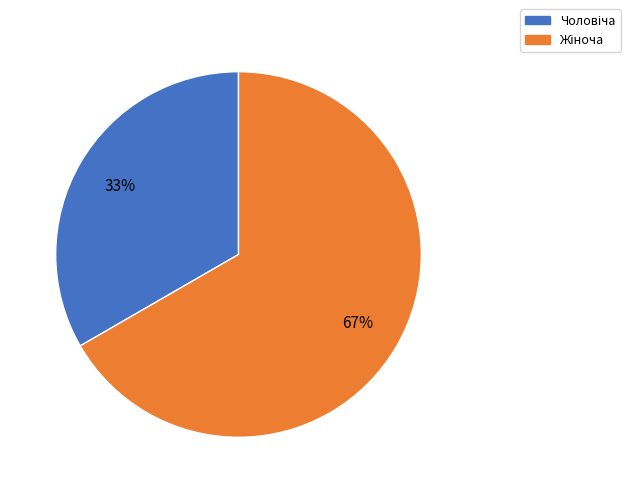

To the nearest percent, what is the average slice percentage?

50%